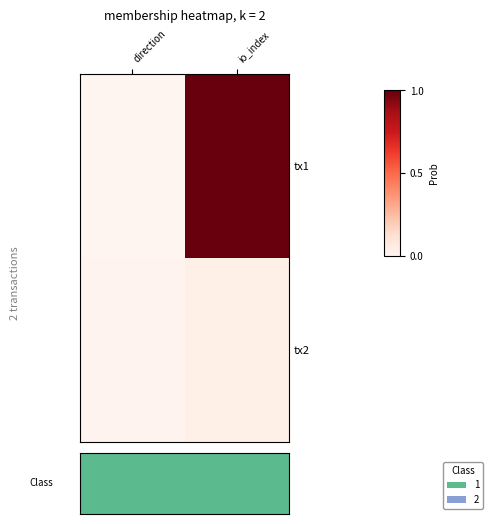

At which label does tx2 reach its minimum?

direction